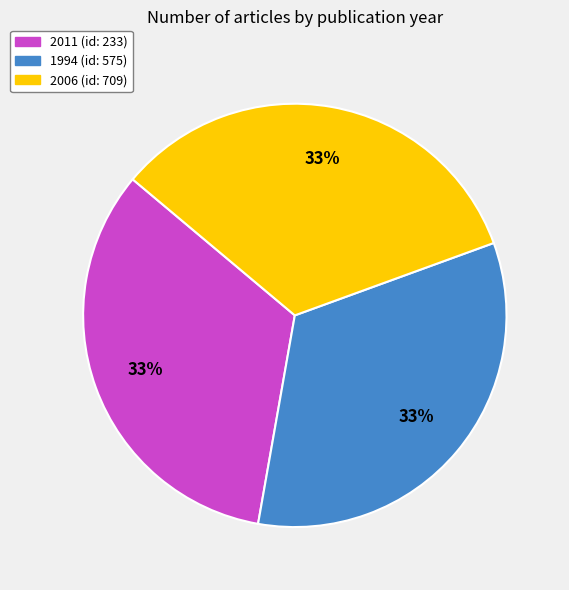

To the nearest percent, what percentage of the pie is 2011?

33%